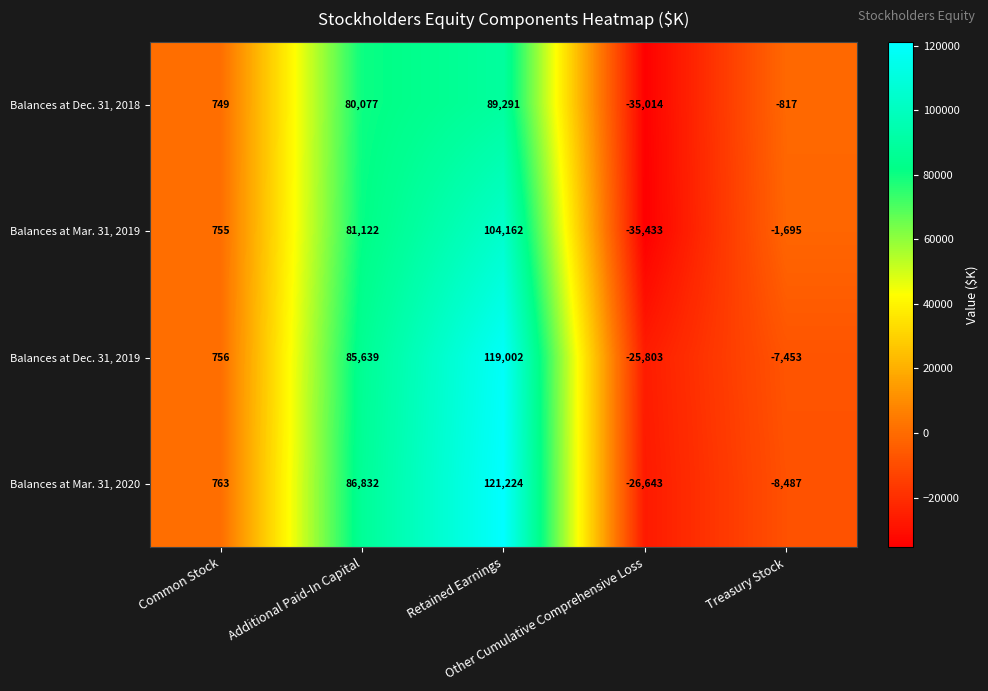

Which series has the largest total across all categories?

Balances at Mar. 31, 2020